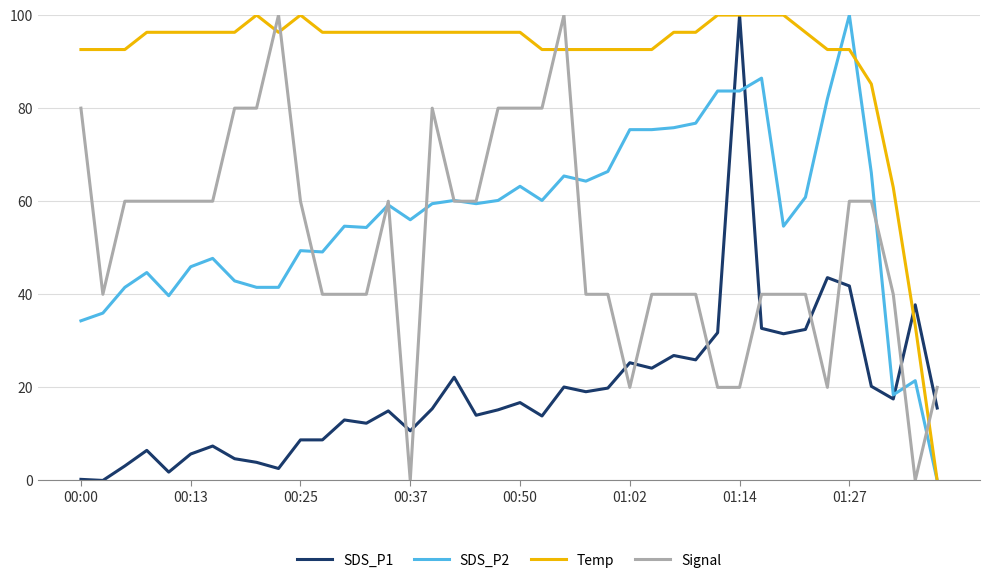

After their last crossing, which series has the higher values: Temp or Signal?

Signal